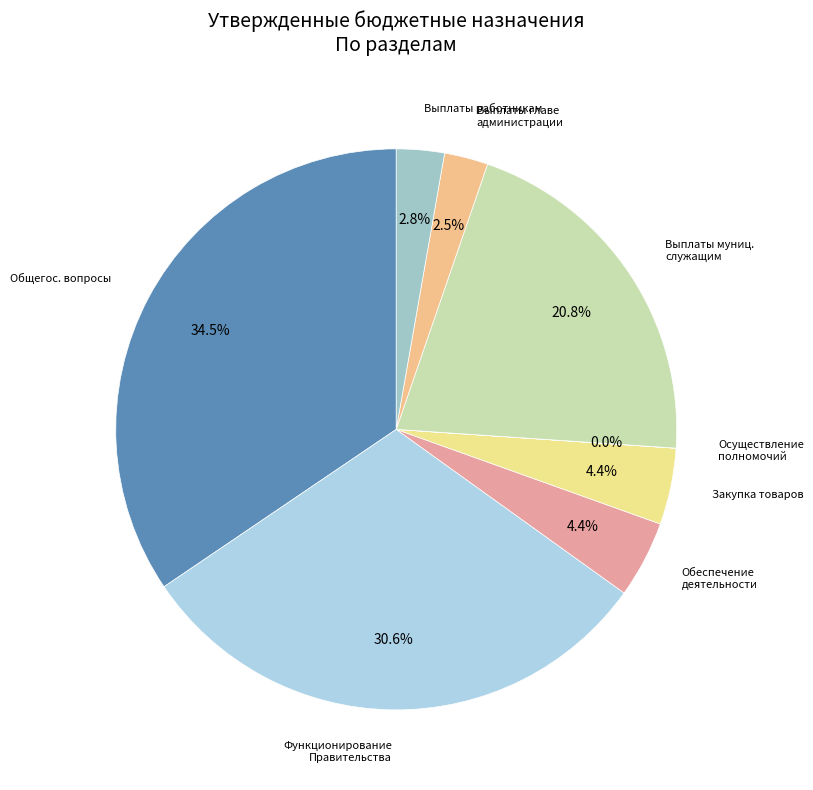

How many segments does this pie chart have?

8